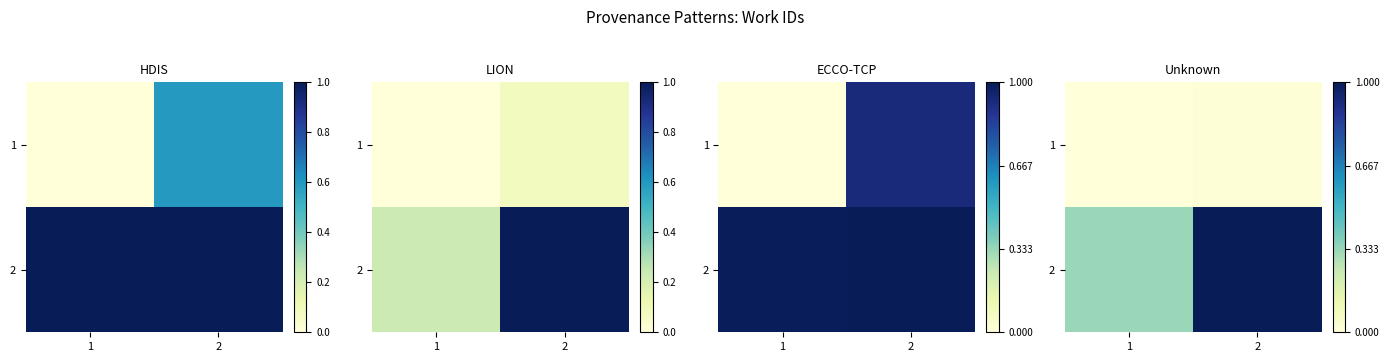

At which label is 2 closest to 0?

1